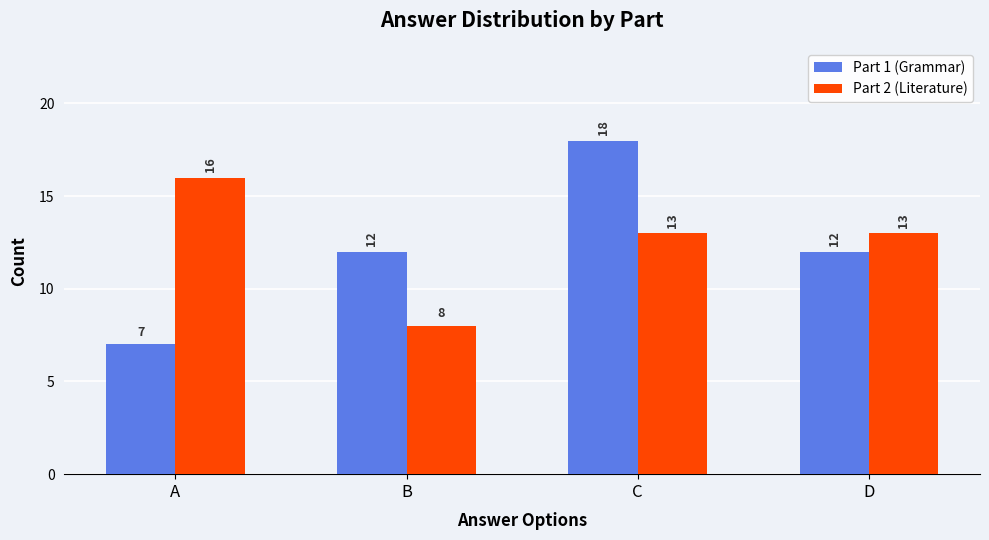

What is the value of the Part 2 (Literature) bar at the 1st from the left?

16